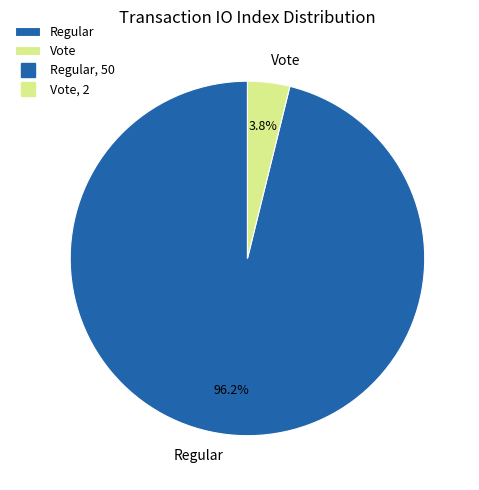

Count the number of slices in the pie.

2